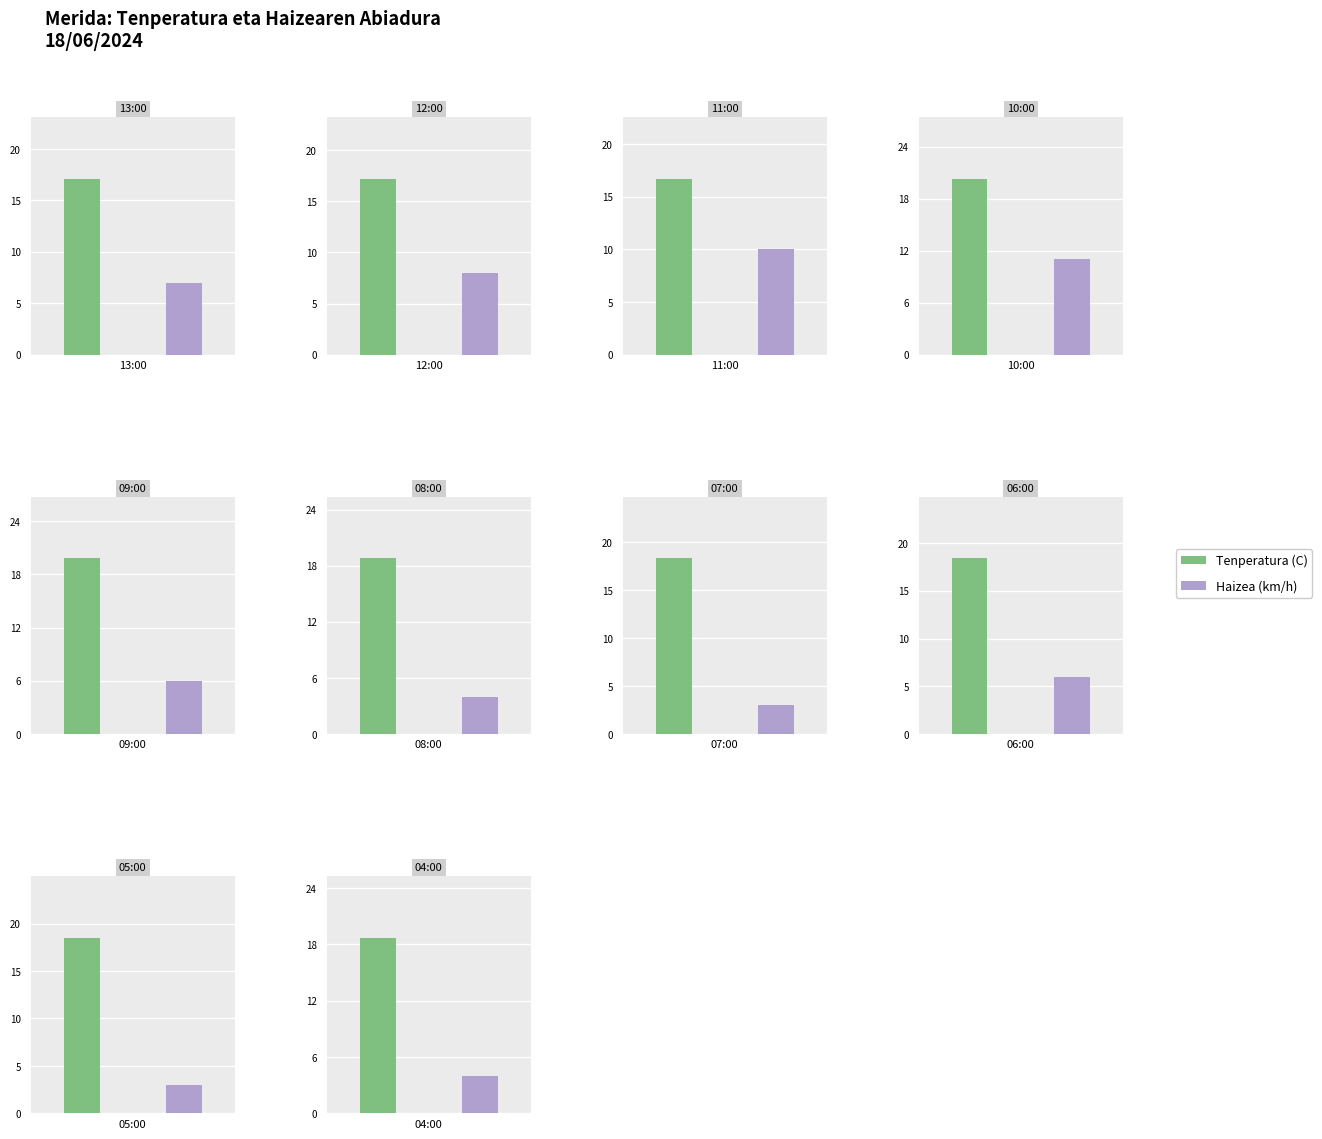

How many bars are there in each group?

2